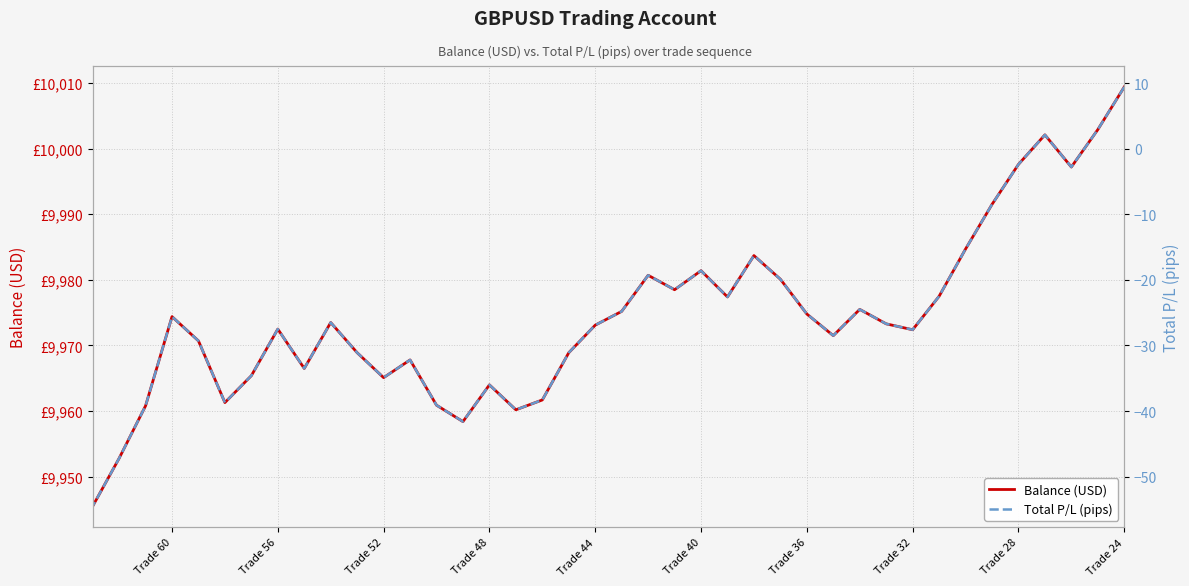

How many values in Total P/L (pips) are above zero?

3